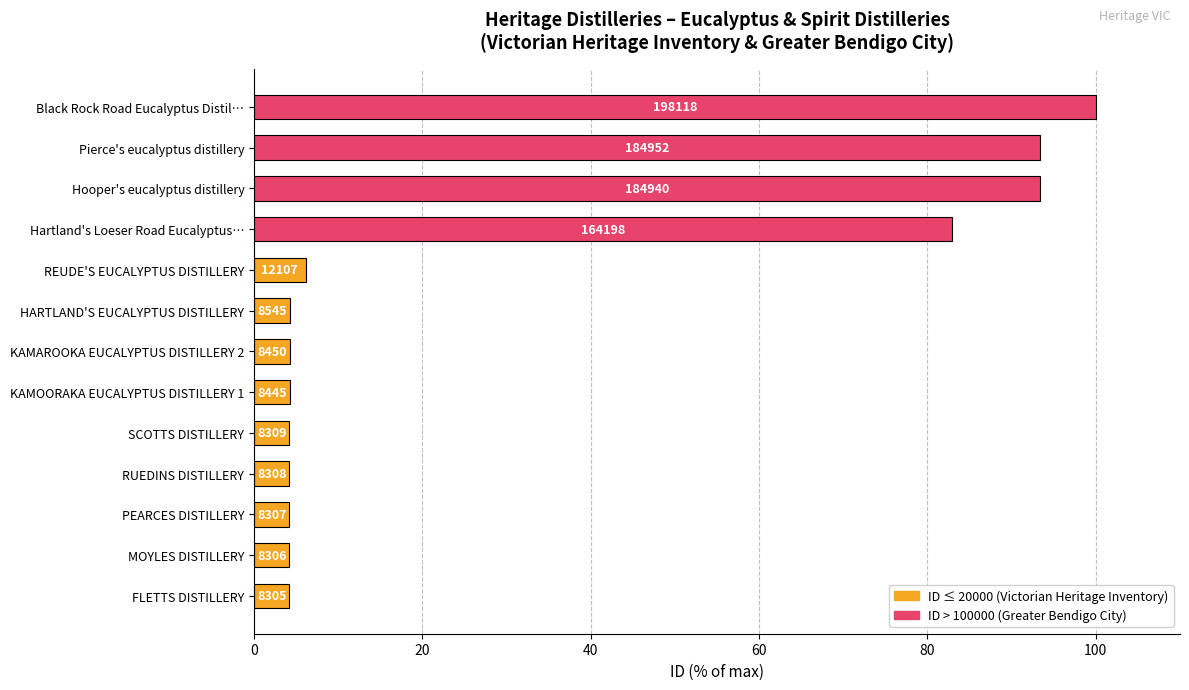

Are the bars horizontal?

Yes